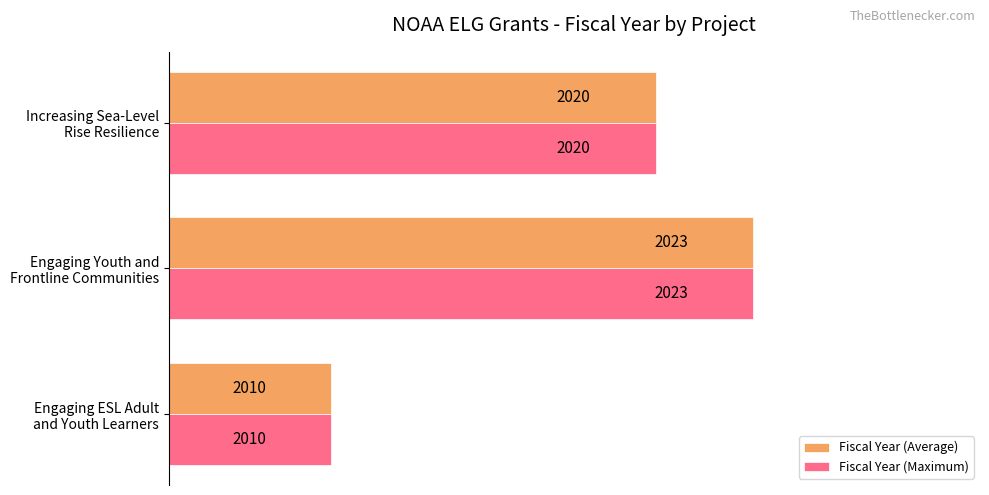

What is the difference between the second highest and minimum values in the Fiscal Year (Maximum) series?

10